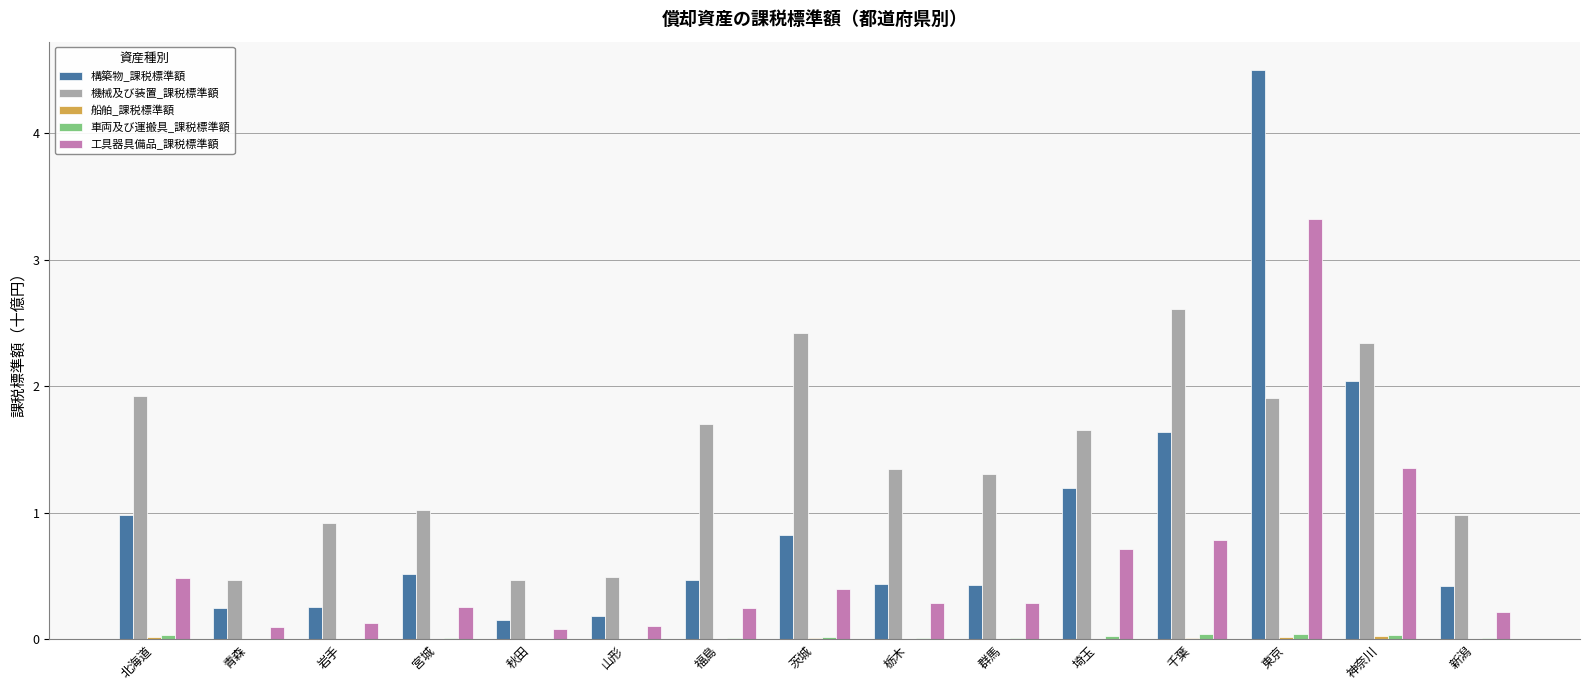

Does the chart contain stacked bars?

No